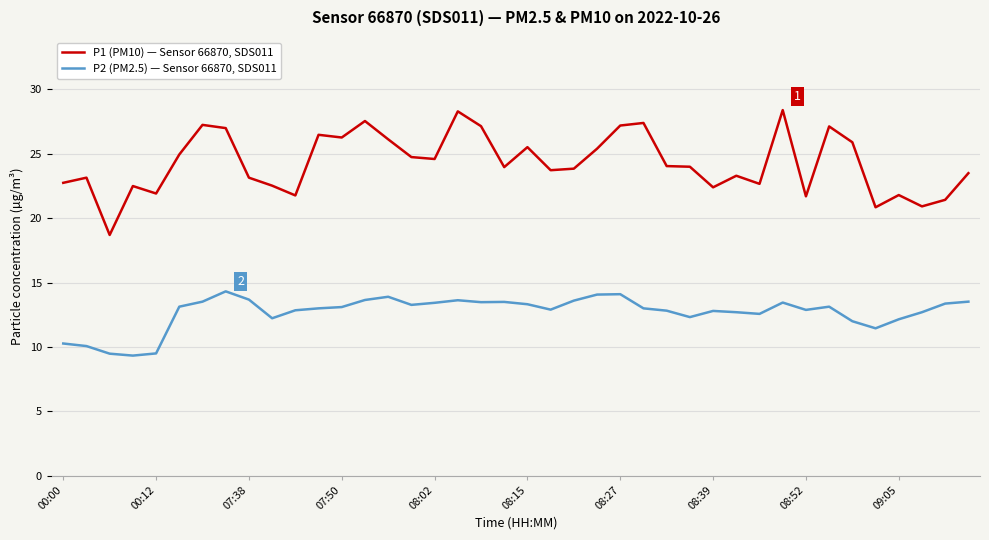

True or false: P2 (PM2.5) — Sensor 66870, SDS011 and P1 (PM10) — Sensor 66870, SDS011 cross at least once.

False